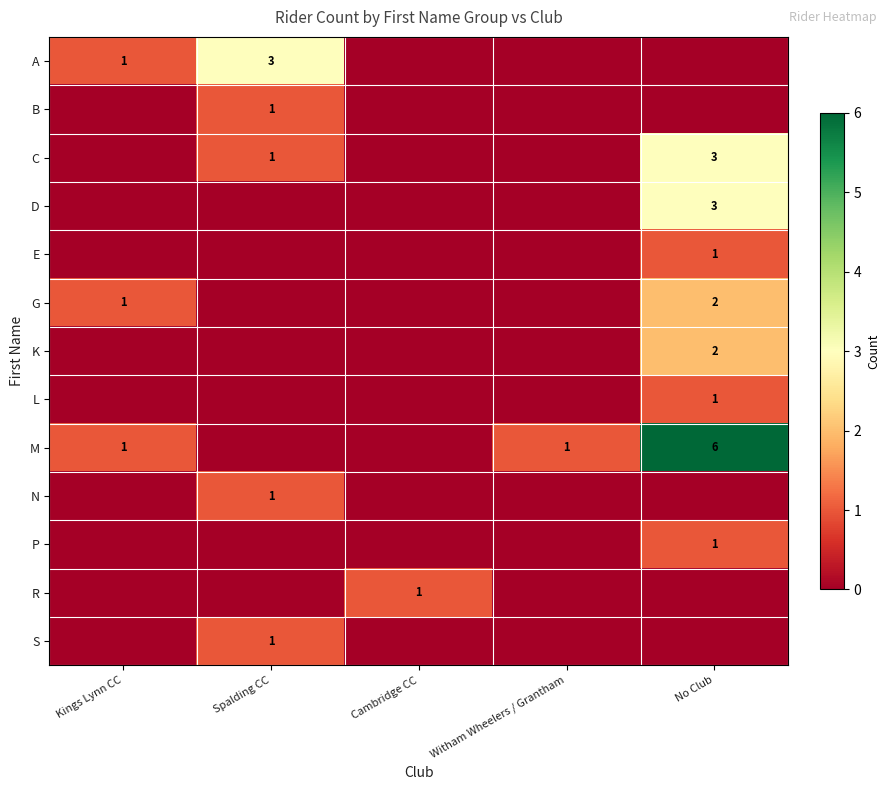

The value of B at Spalding CC is 1. True or false?

True